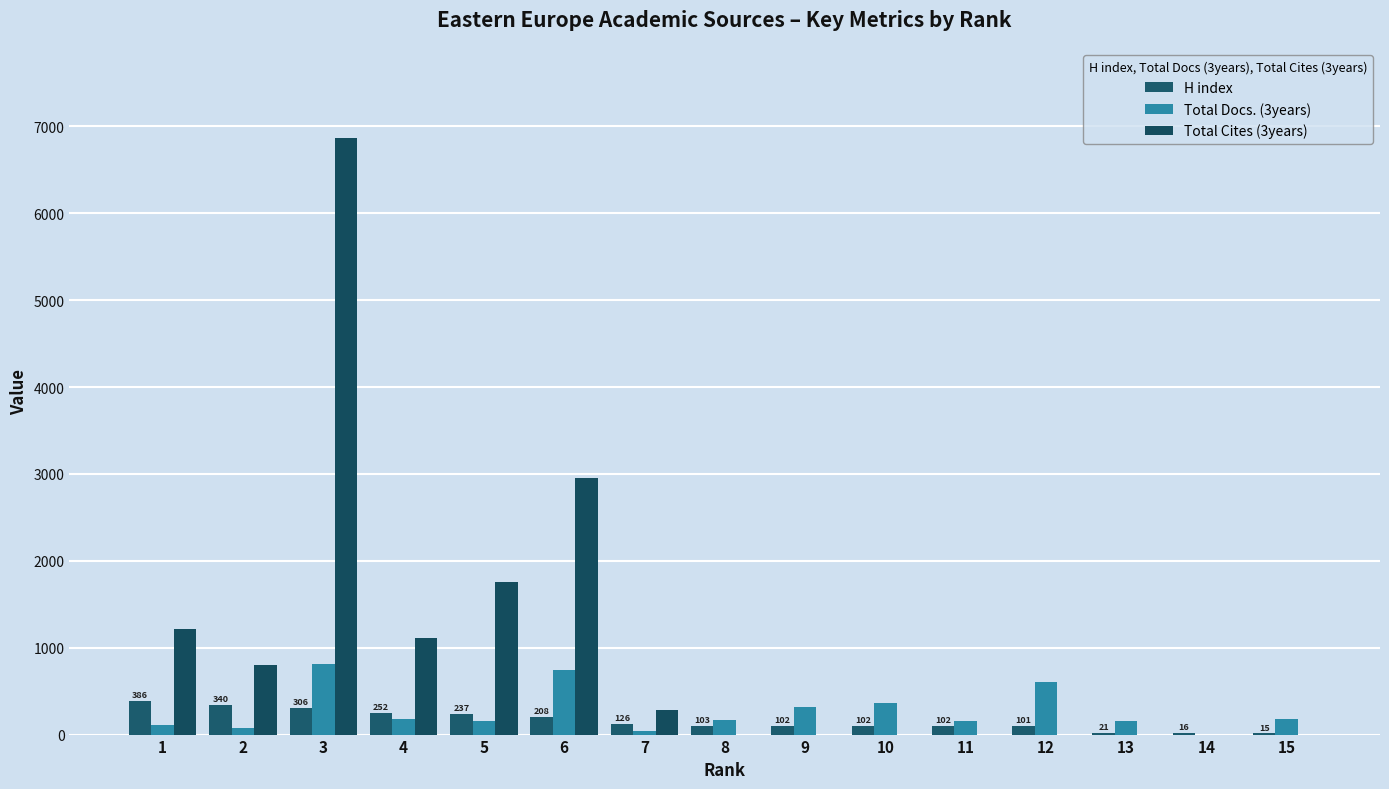

At how many categories does at least one series exceed 977?

5